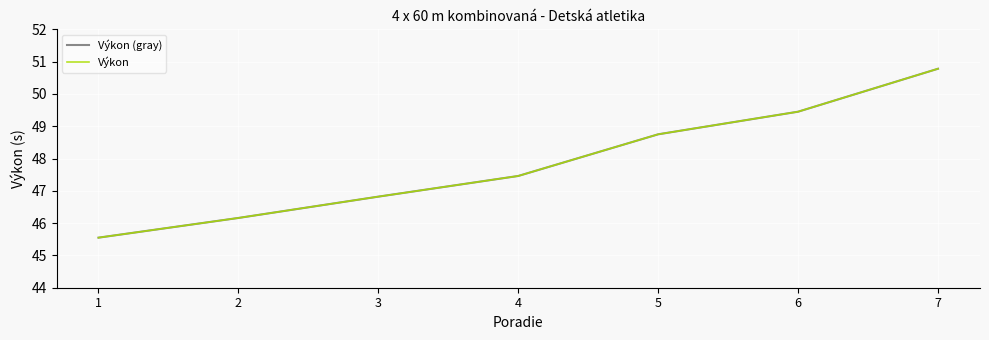

The Výkon (gray) series shows 28.5 at 4. True or false?

False